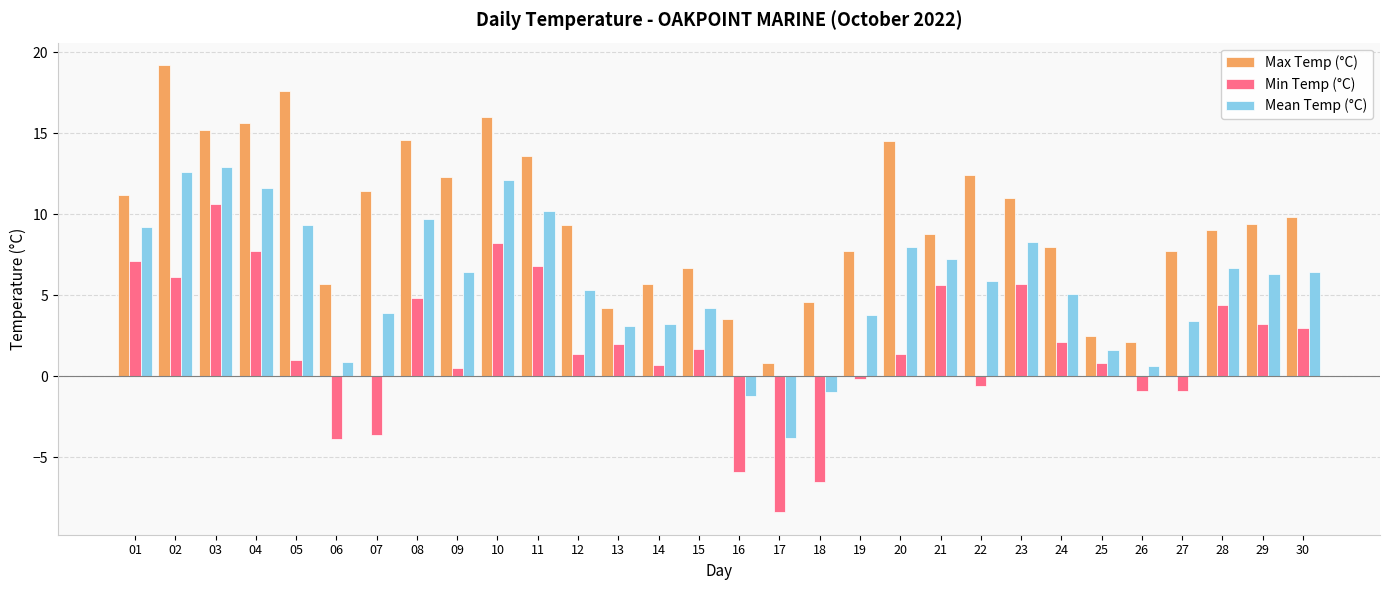

What is the value of the Min Temp (°C) bar at the 5th from the left?

1.0